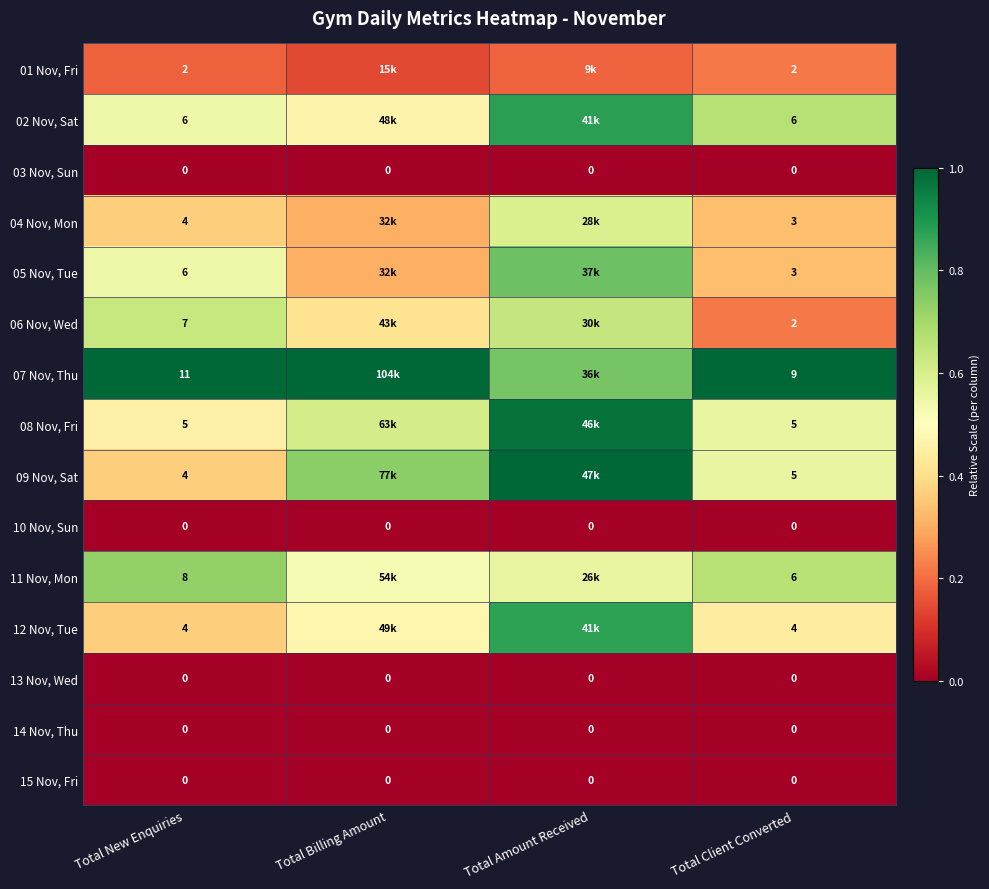

Is the value of 08 Nov, Fri at Total Client Converted greater than the value of 12 Nov, Tue at Total New Enquiries?

Yes